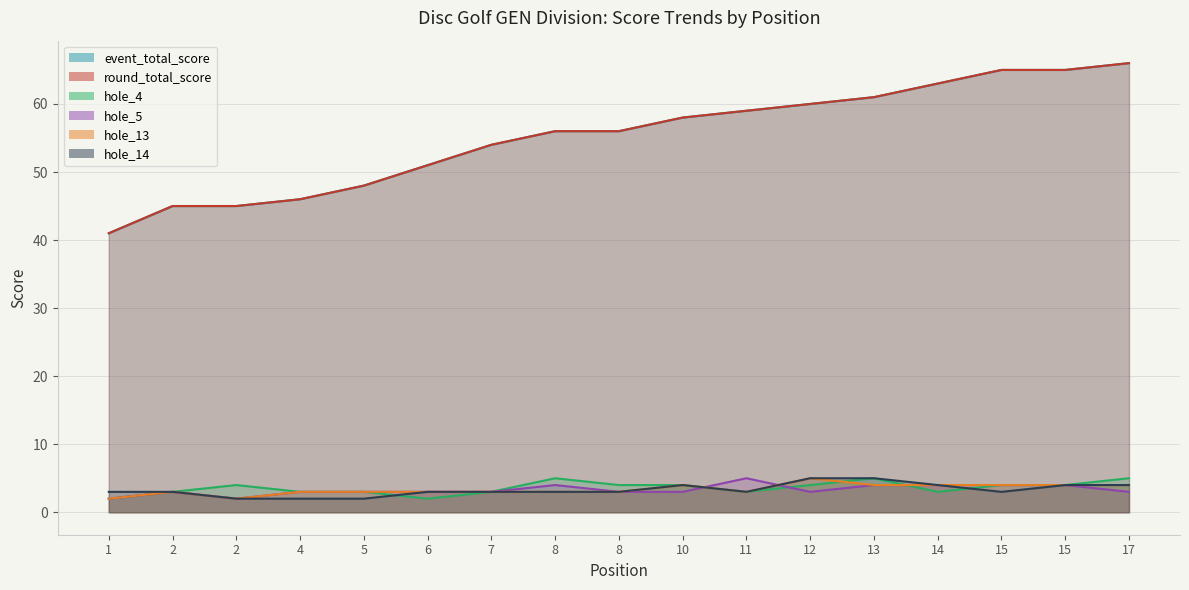

What is the minimum value for event_total_score?

41